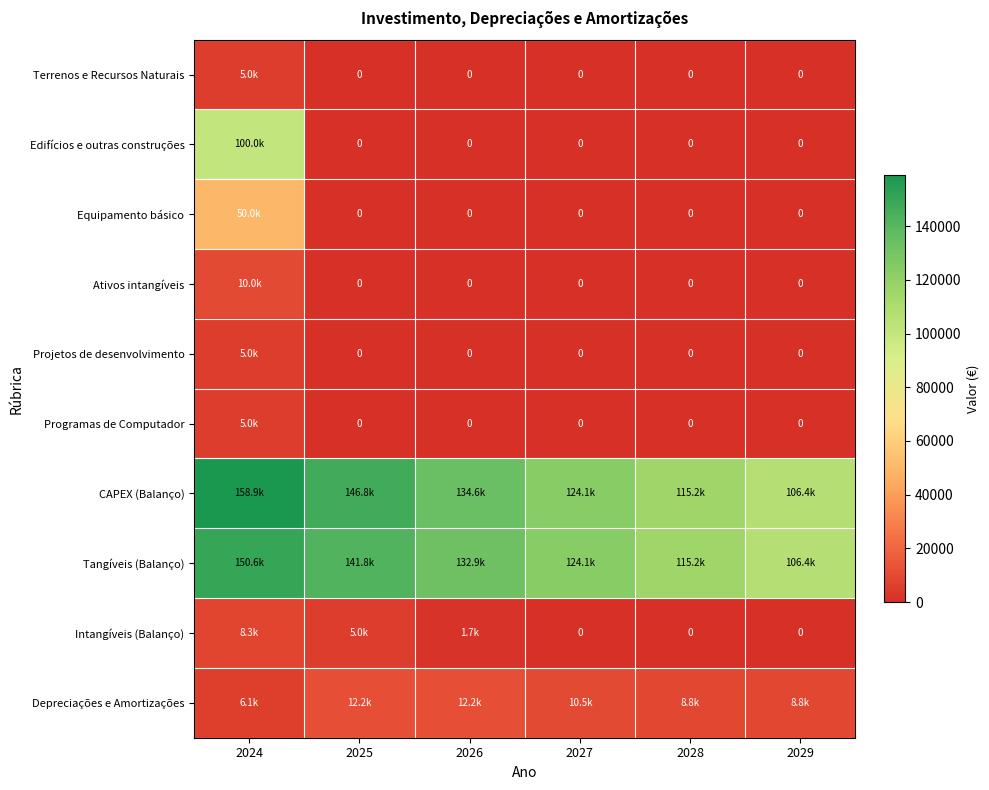

Which series has the largest total across all categories?

CAPEX (Balanço)